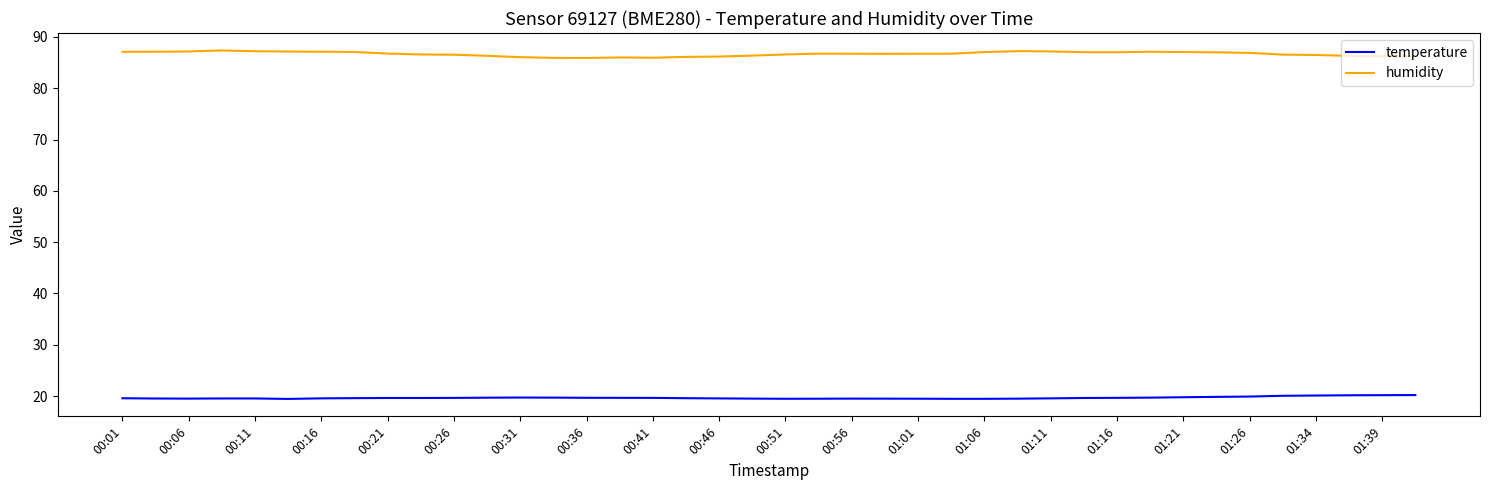

What is the difference between the maximum and minimum values in the humidity series?

1.5